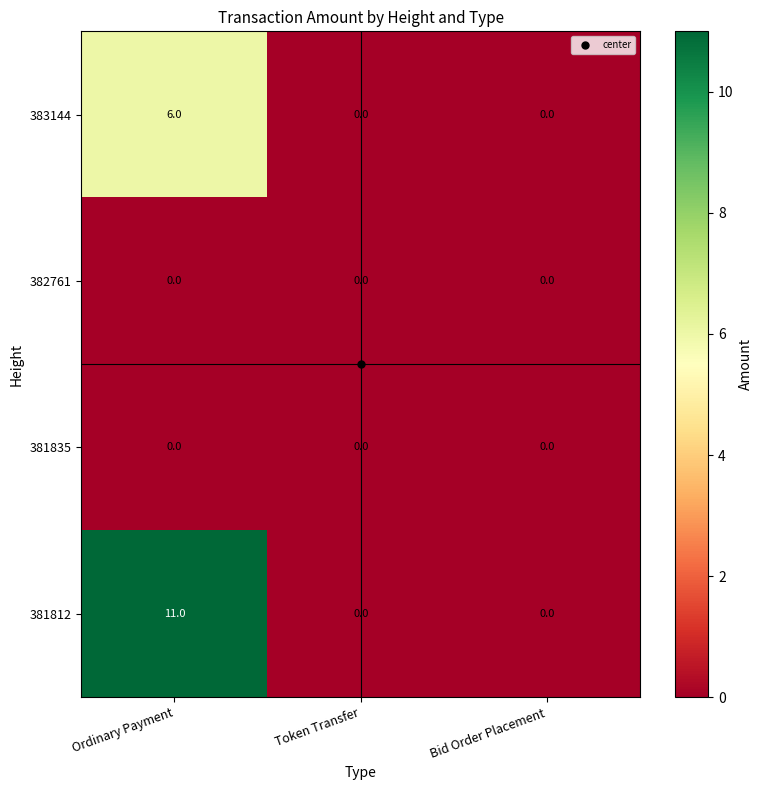

Count the number of data series in this chart.

4